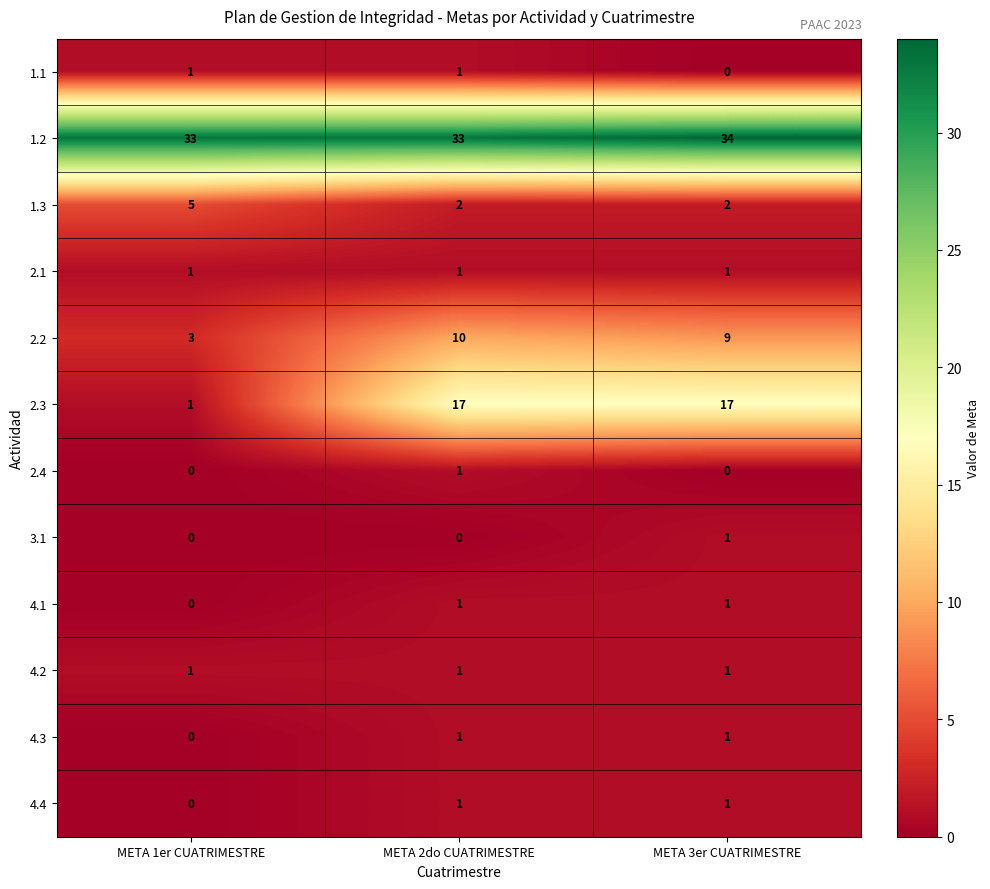

The 1.3 series shows 3 at META 2do CUATRIMESTRE. True or false?

False